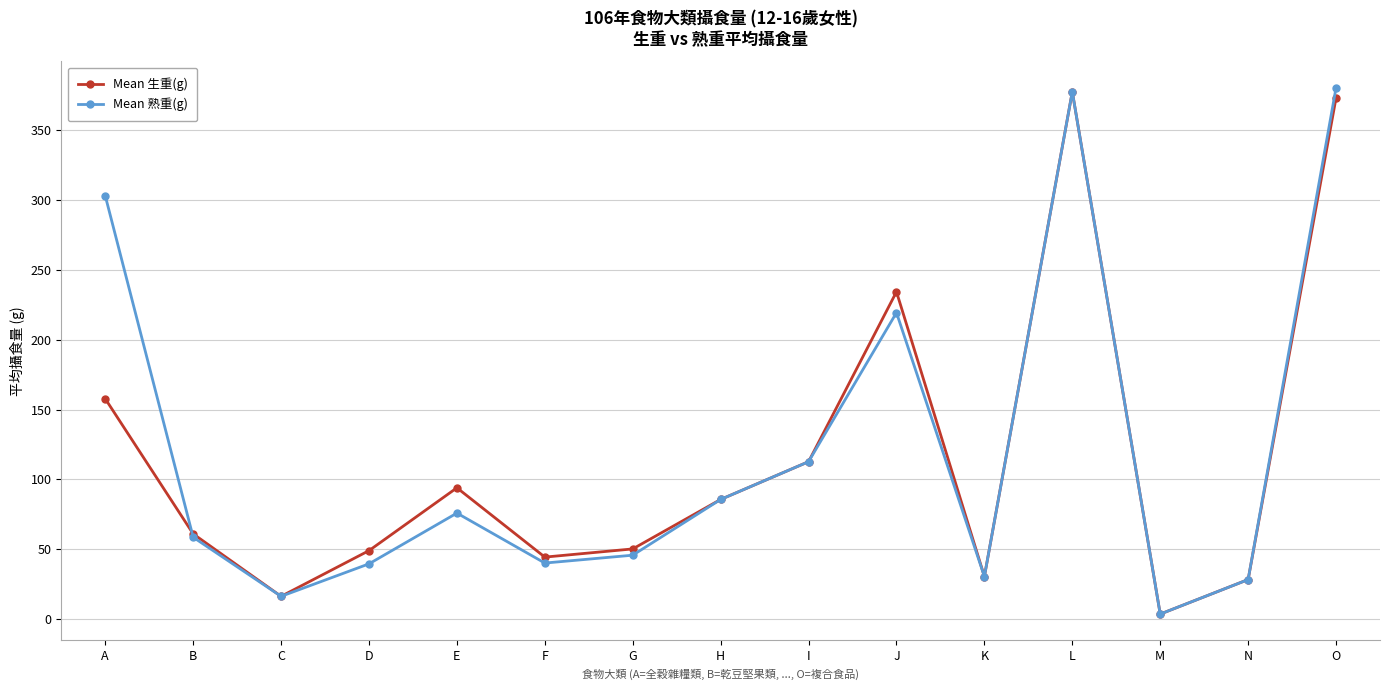

Is the value of Mean 熟重(g) at I greater than the value of Mean 生重(g) at D?

Yes